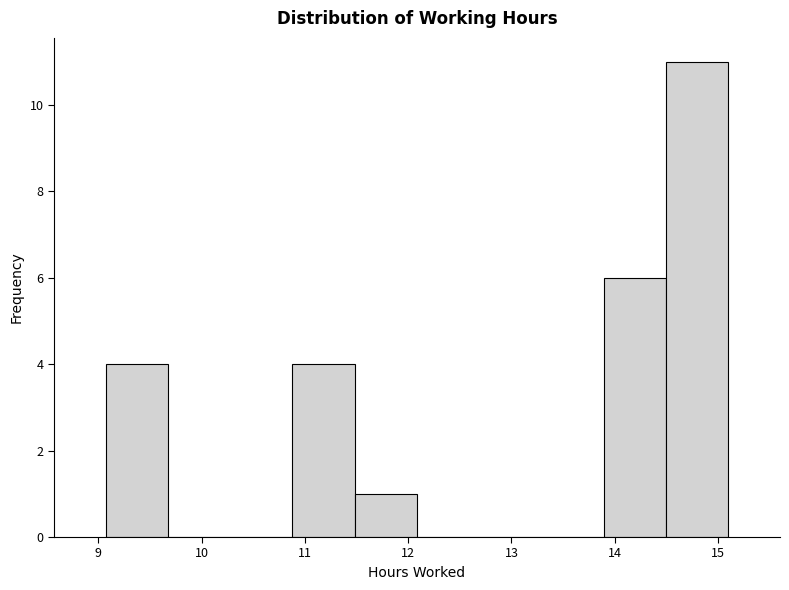

Which range on the x-axis has the tallest bar?

14.5 to 15.1